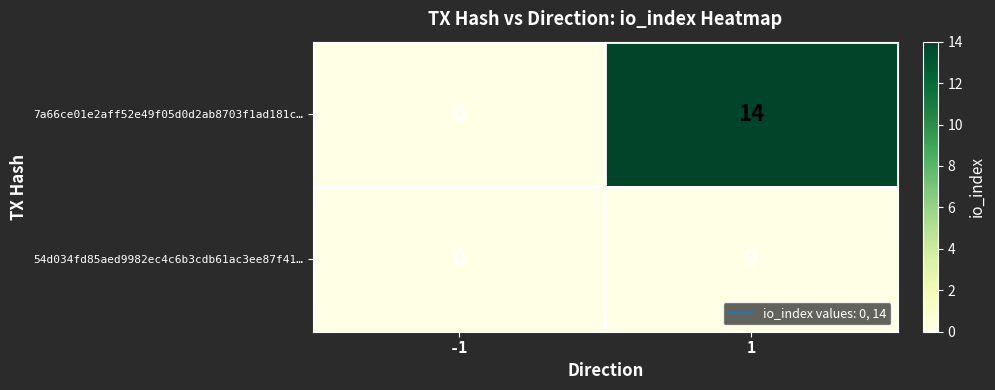

Reading right to left, list all the values displayed in this chart.

7a66ce01e2aff52e49f05d0d2ab8703f1ad181c…: 14	0
54d034fd85aed9982ec4c6b3cdb61ac3ee87f41…: 0	0